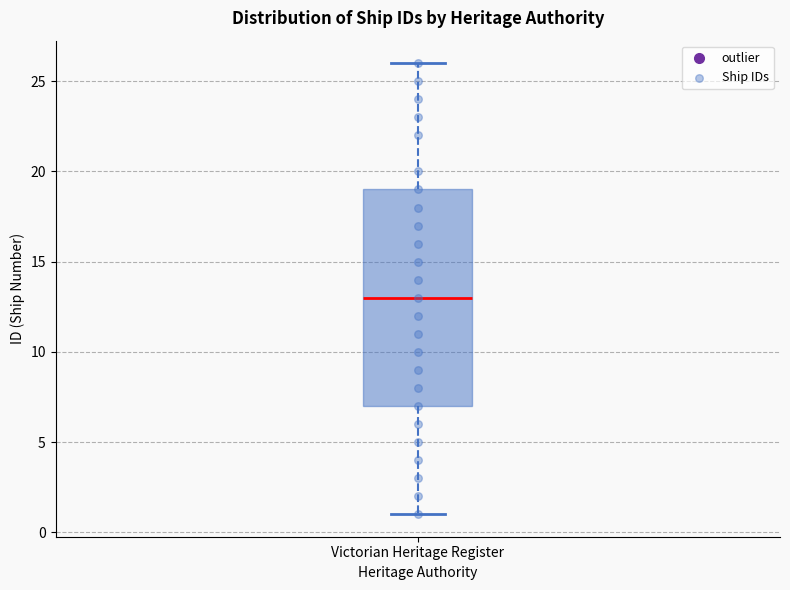

Where is the lower edge of the box for Victorian Heritage Register on the y-axis? The values are not printed on the chart, so give them approximately, as read against the axis.

7